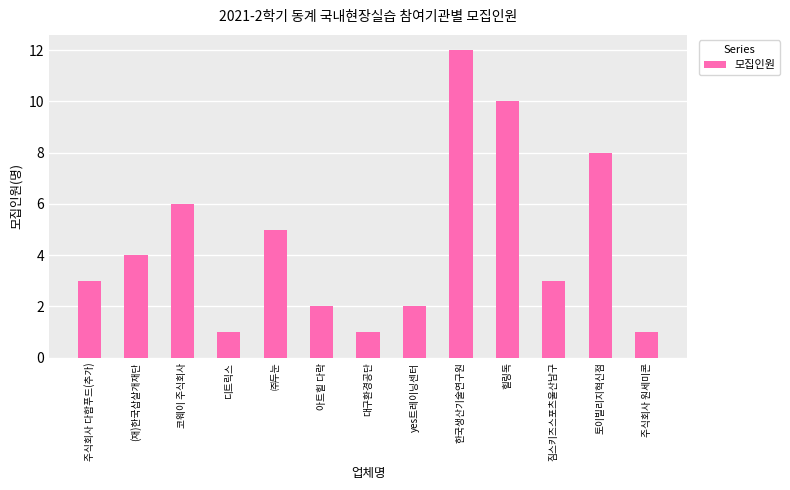

What is the average value?

4